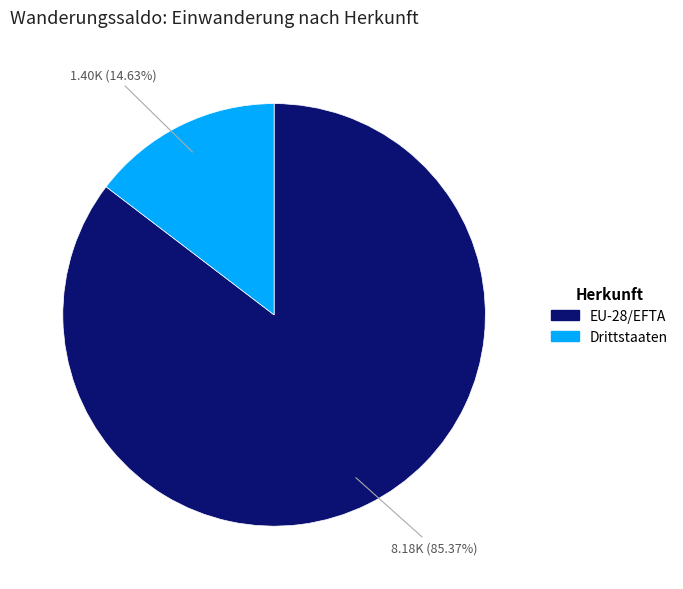

What percentage is the EU-28/EFTA slice, to the nearest percent?

85%